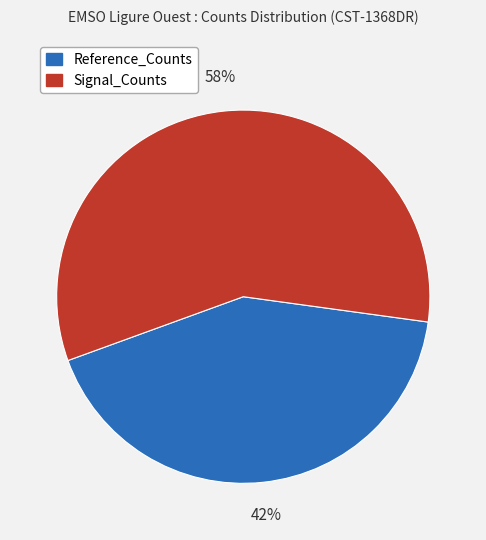

Which category accounts for the majority?

Signal_Counts